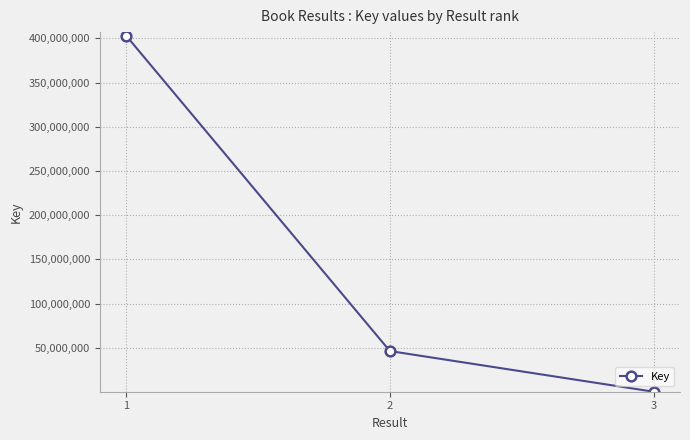

Which category has the highest value across all series?

1